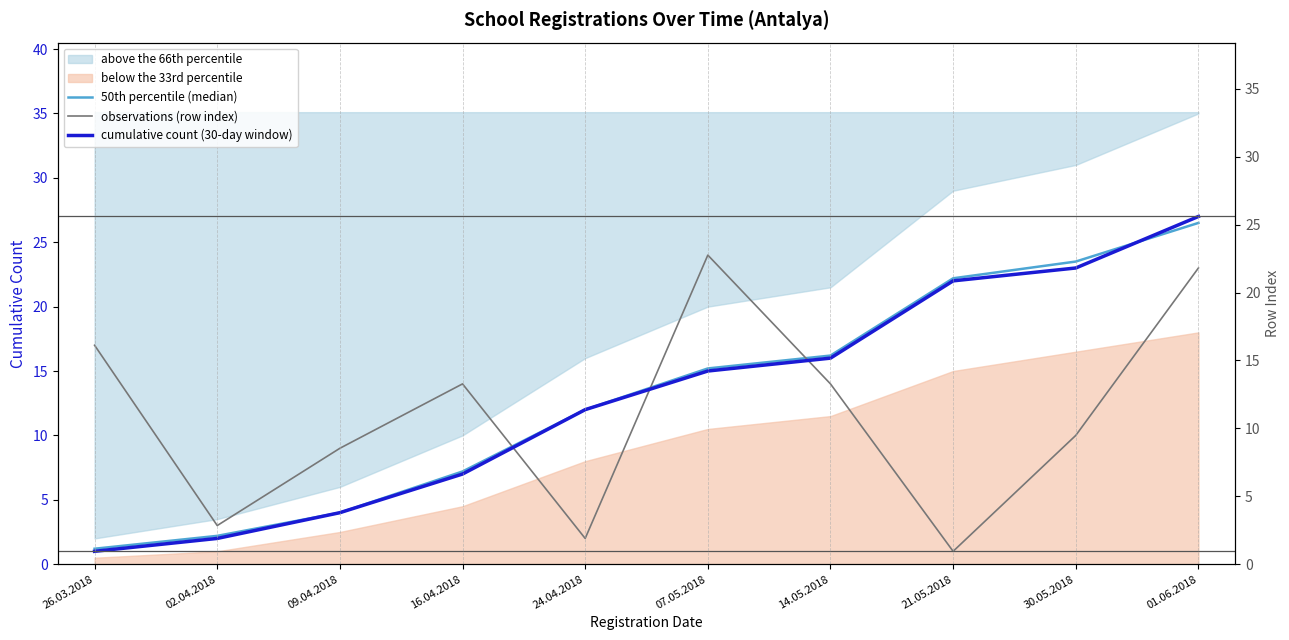

What position from the right is 24.04.2018?

6